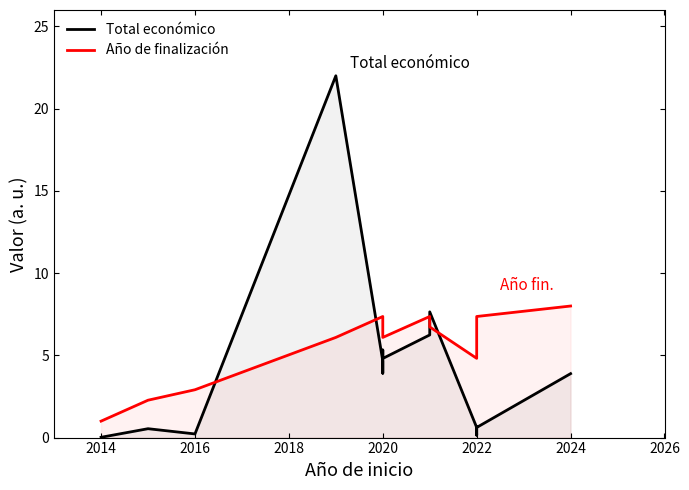

Reading right to left, list all the values displayed in this chart.

Total económico: 3.9	0.6	0.1	0.6	7.6	6.2	4.8	5.3	3.9	4.7	22.0	0.2	0.5	0.0
Año de finalización: 8.0	7.4	6.7	4.8	6.7	7.4	6.1	6.7	7.4	7.4	6.1	2.9	2.3	1.0